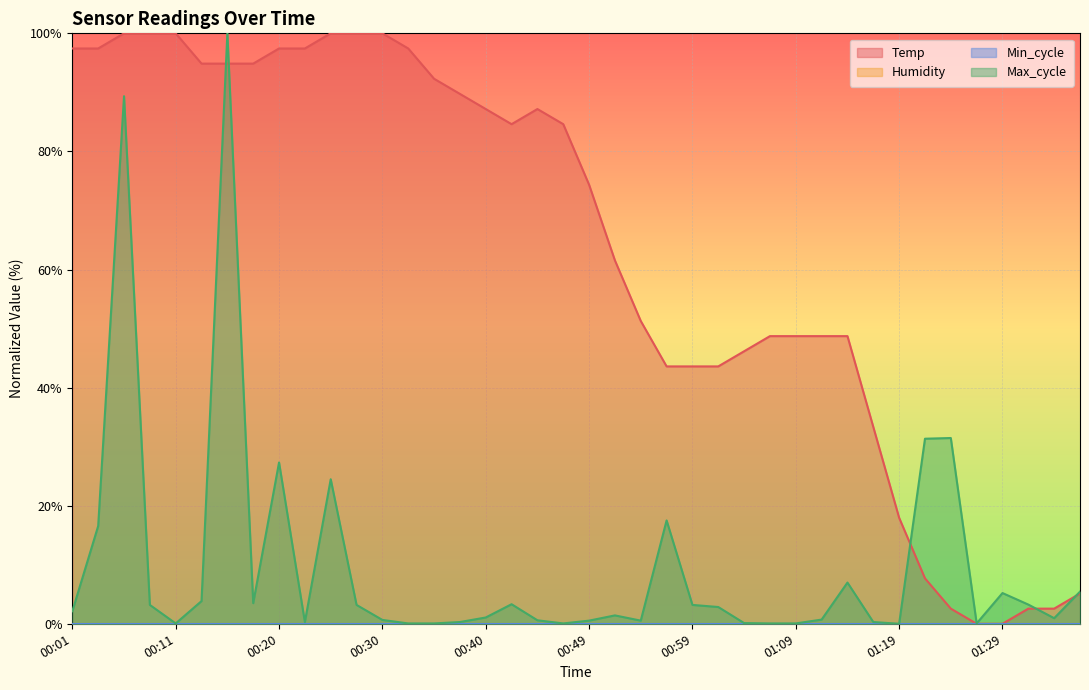

What position from the left is 01:27?

36